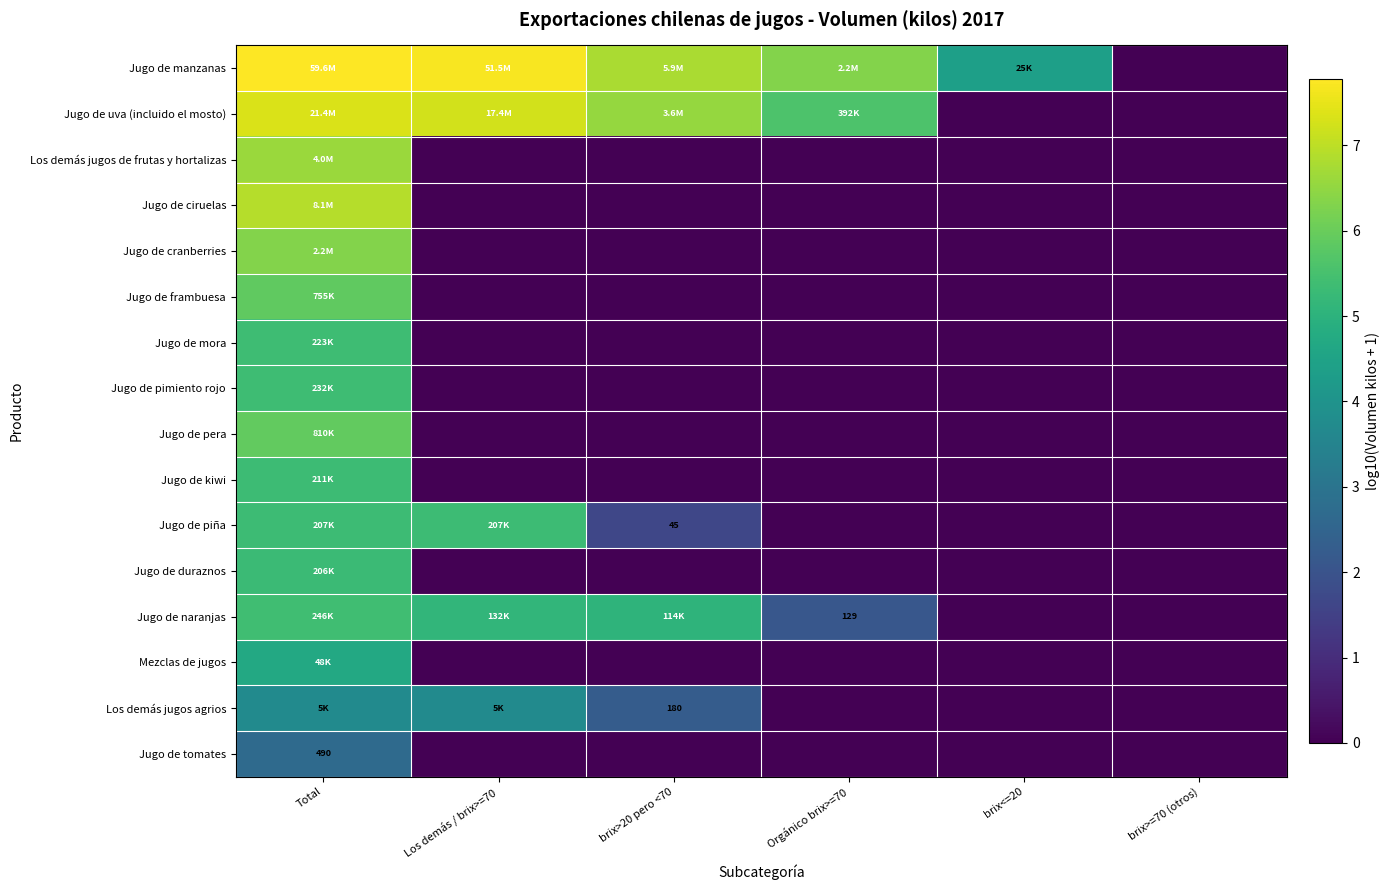

At how many categories does at least one series exceed 7?

2